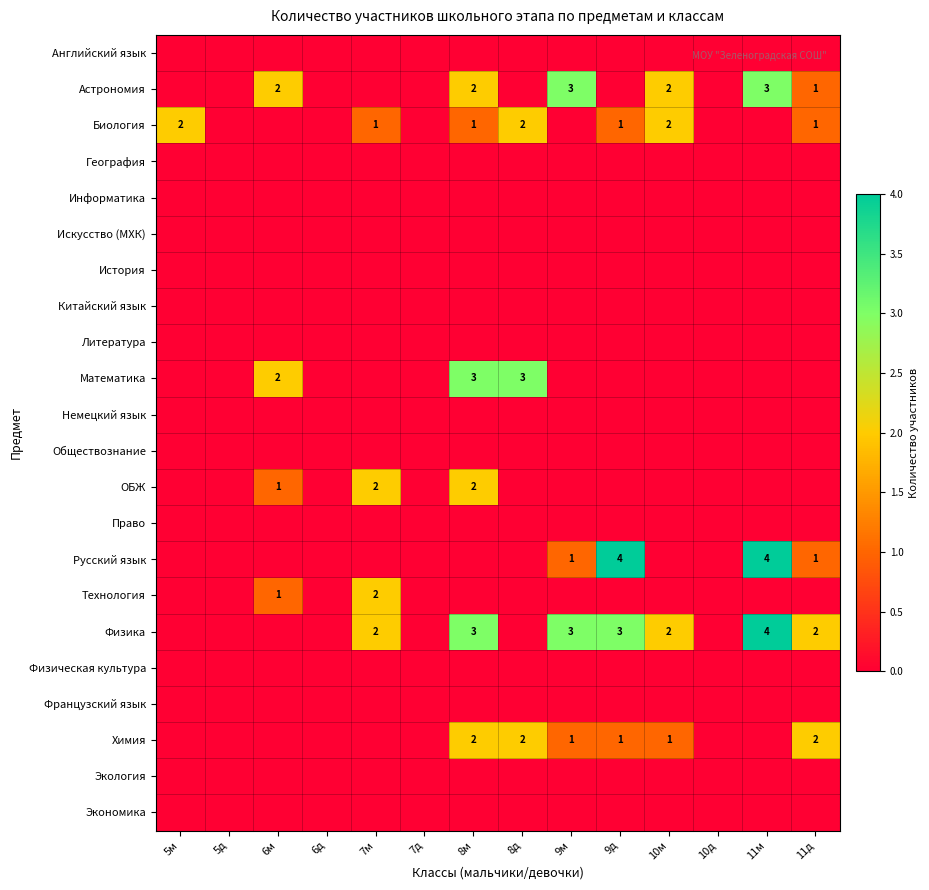

Is it true that Физика equals 4 at 11м?

True